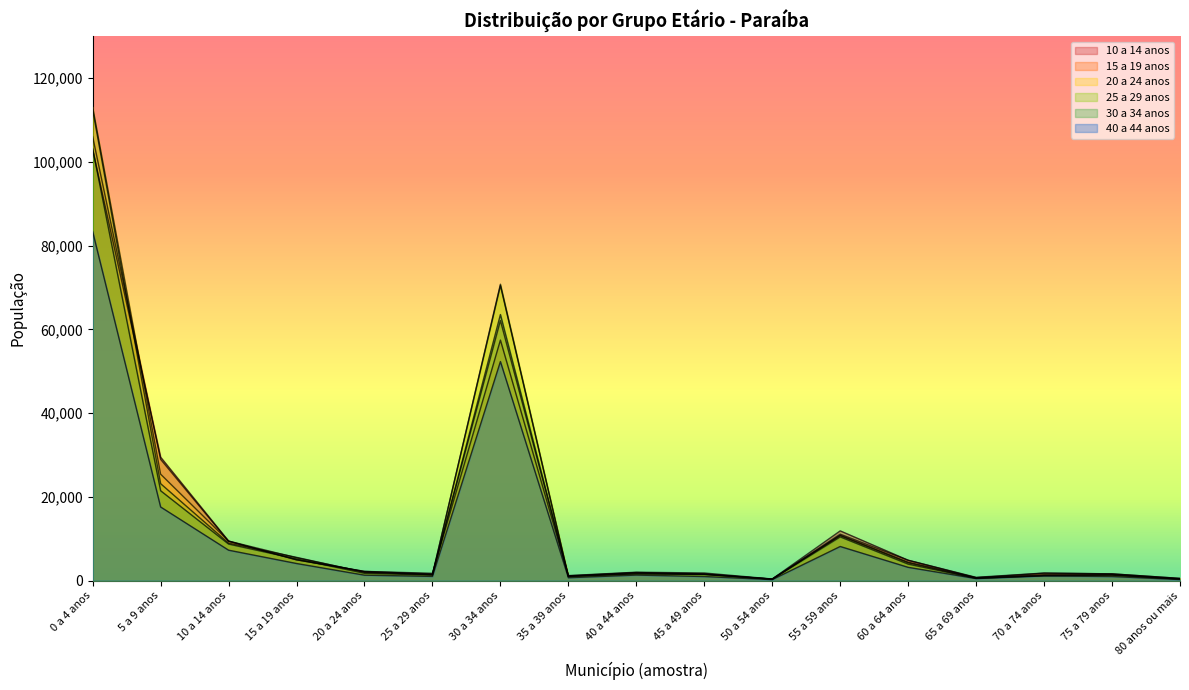

True or false: 15 a 19 anos and 20 a 24 anos intersect in this chart.

True